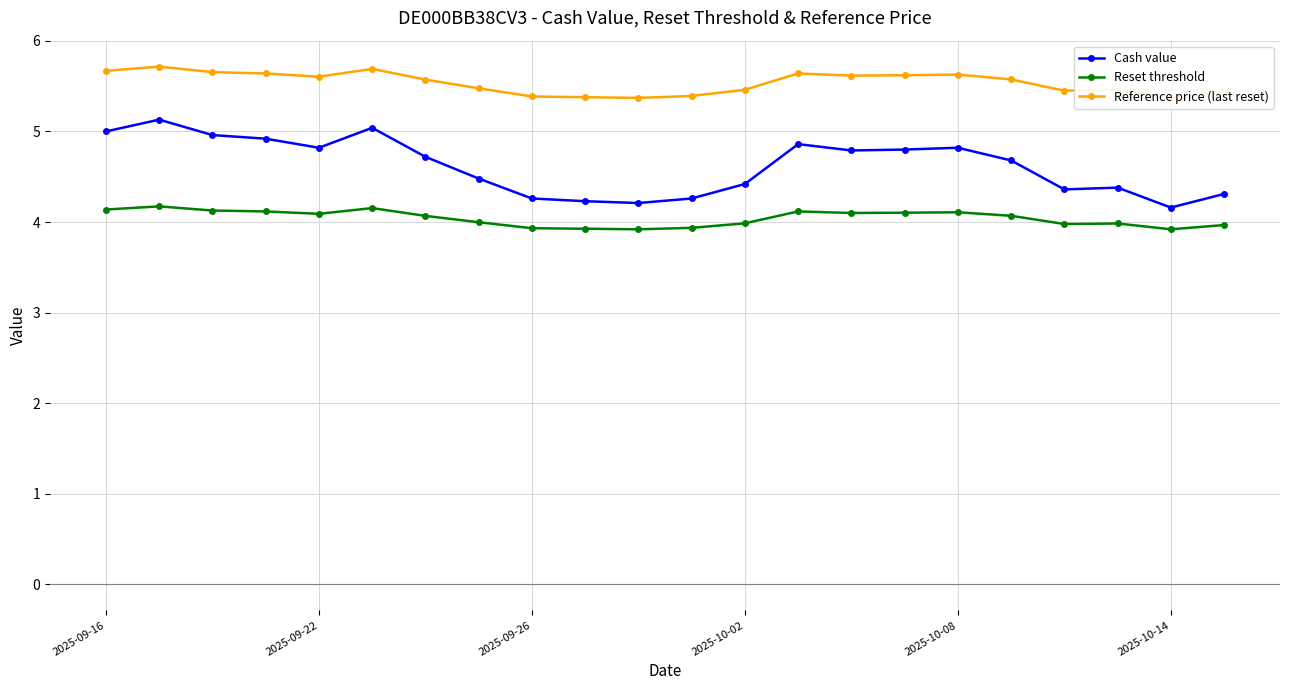

Reading left to right, list all the values displayed in this chart.

Cash value: 5.0	5.1	5.0	4.9	4.8	5.0	4.7	4.5	4.3	4.2	4.2	4.3	4.4	4.9	4.8	4.8	4.8	4.7	4.4	4.4	4.2	4.3
Reset threshold: 4.1	4.2	4.1	4.1	4.1	4.2	4.1	4.0	3.9	3.9	3.9	3.9	4.0	4.1	4.1	4.1	4.1	4.1	4.0	4.0	3.9	4.0
Reference price (last reset): 5.7	5.7	5.7	5.6	5.6	5.7	5.6	5.5	5.4	5.4	5.4	5.4	5.5	5.6	5.6	5.6	5.6	5.6	5.5	5.5	5.4	5.4